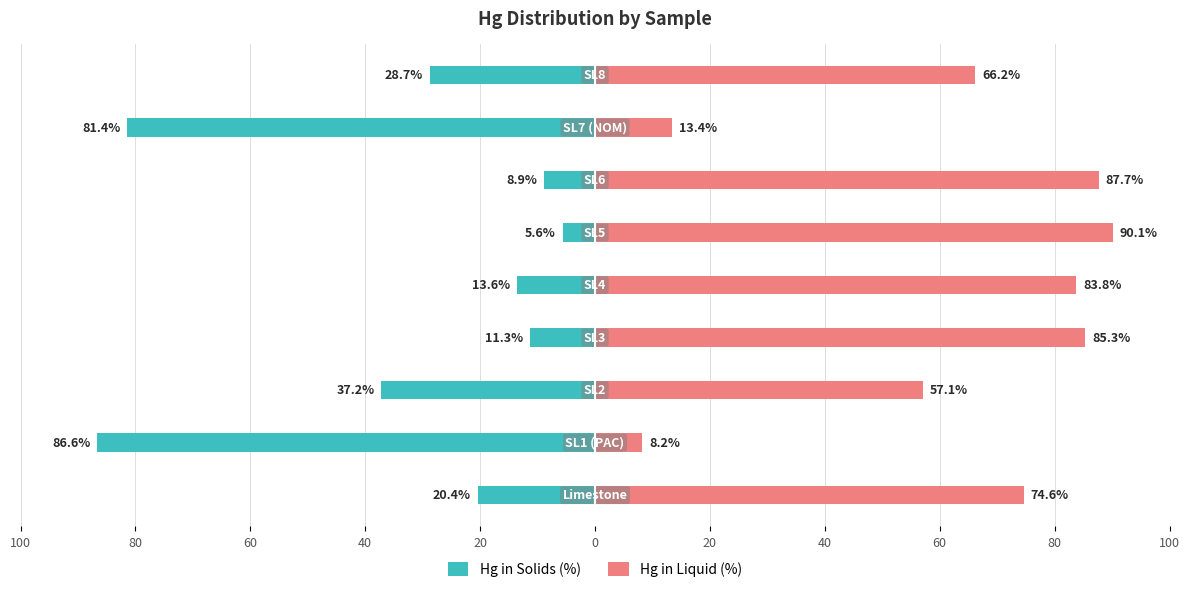

Between 20 and 60, which is larger?

20